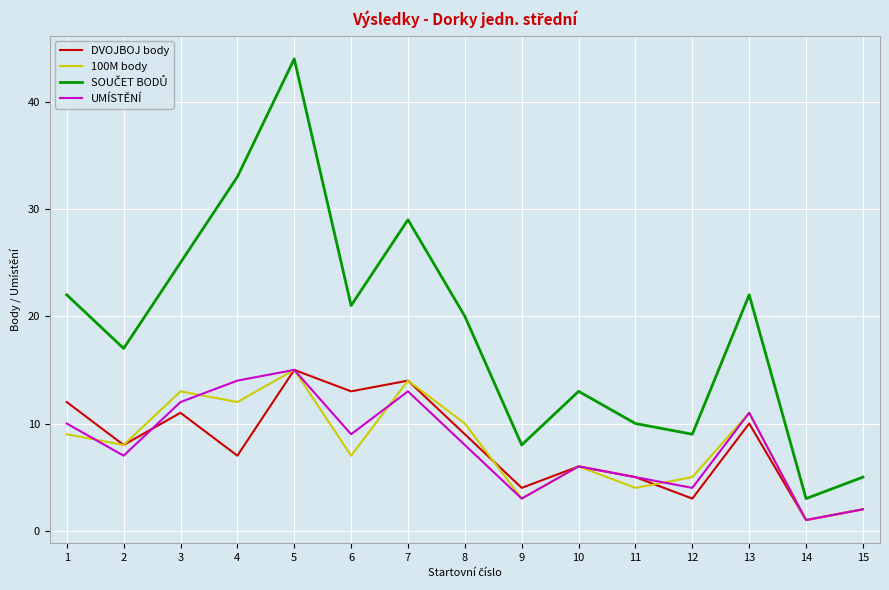

In DVOJBOJ body, how many points are lower than both neighbors (excluding endpoints)?

6